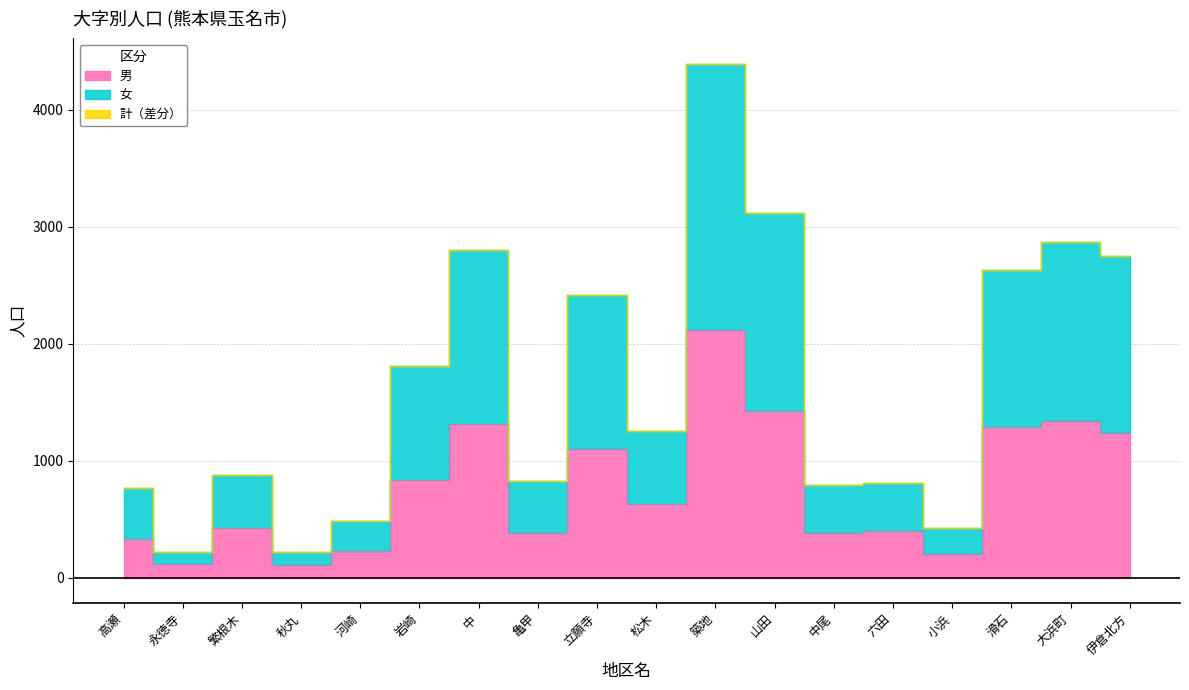

How many lines are shown in the chart?

3